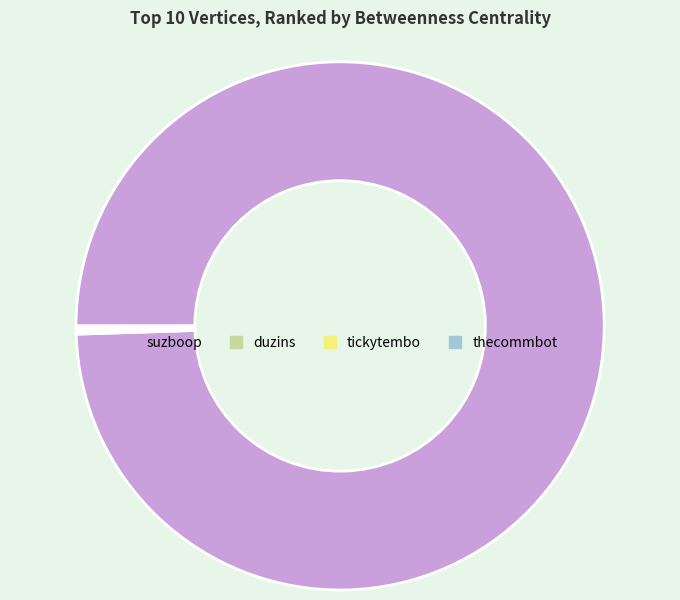

What is the largest slice in the pie chart?

suzboop